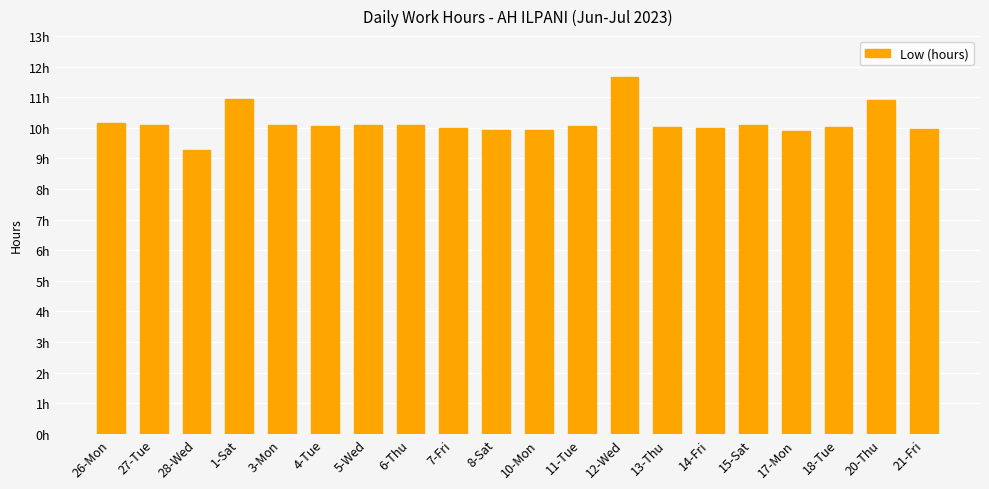

Does the chart contain any negative values?

No